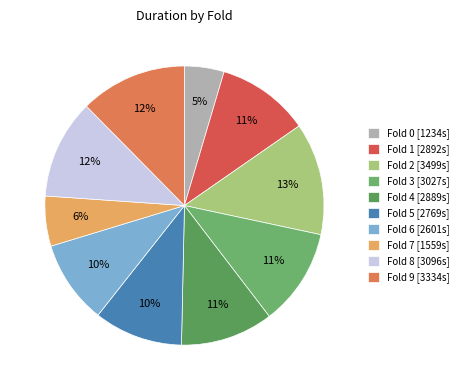

Count the number of slices in the pie.

10